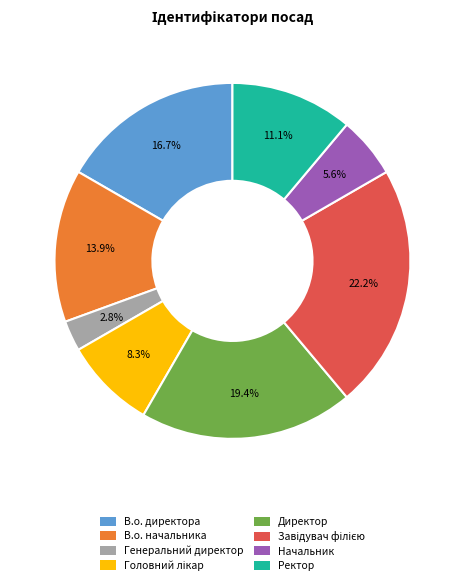

Is Начальник the majority of the pie?

No